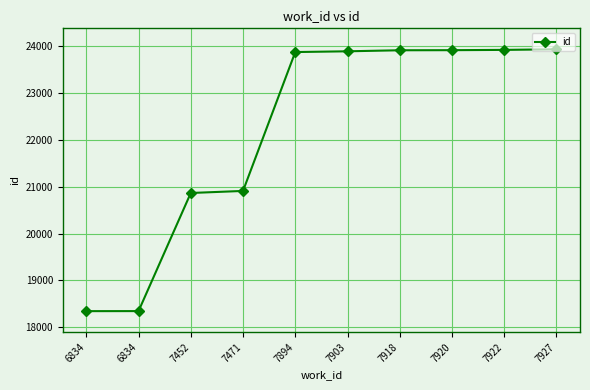

True or false: the data shows 42066 at 7894.

False